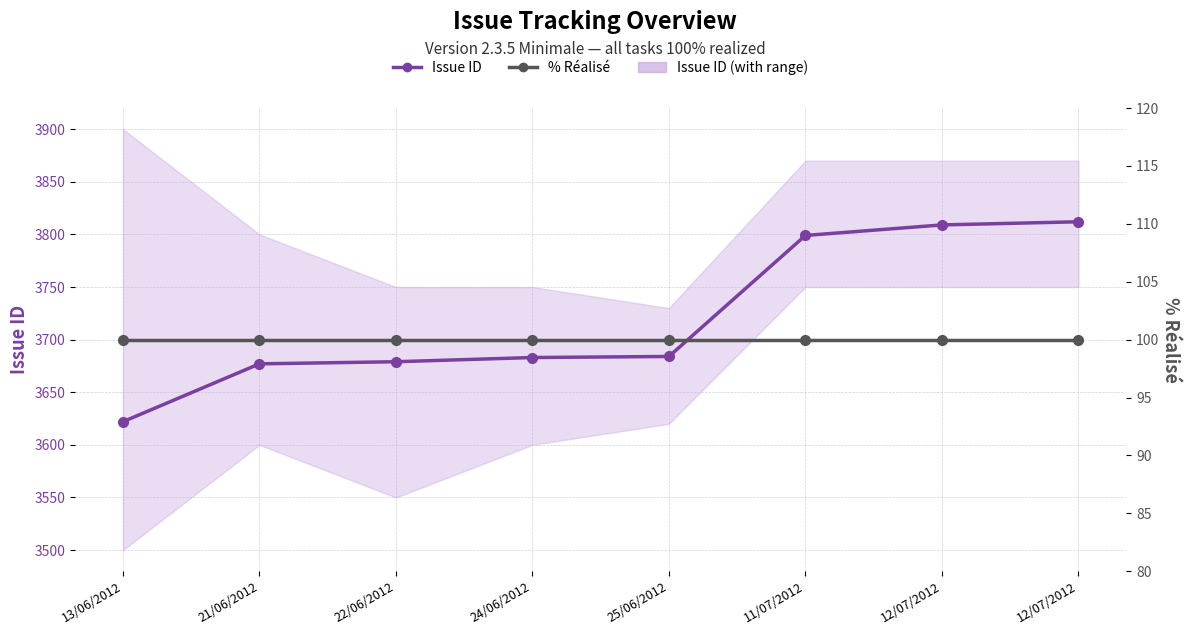

True or false: Issue ID and % Réalisé intersect in this chart.

False